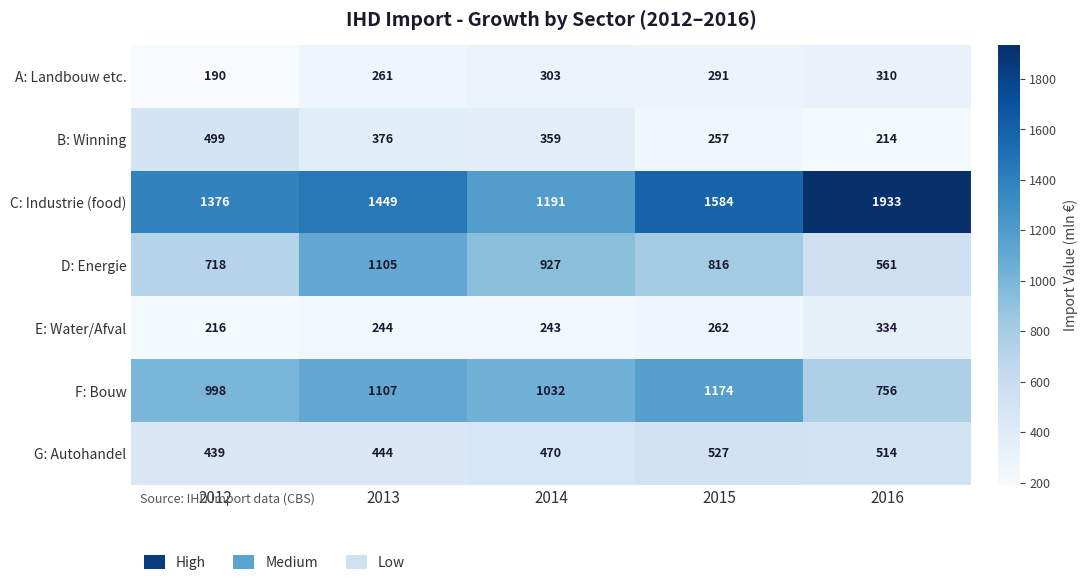

At which category is the sum across all series the highest?

2013